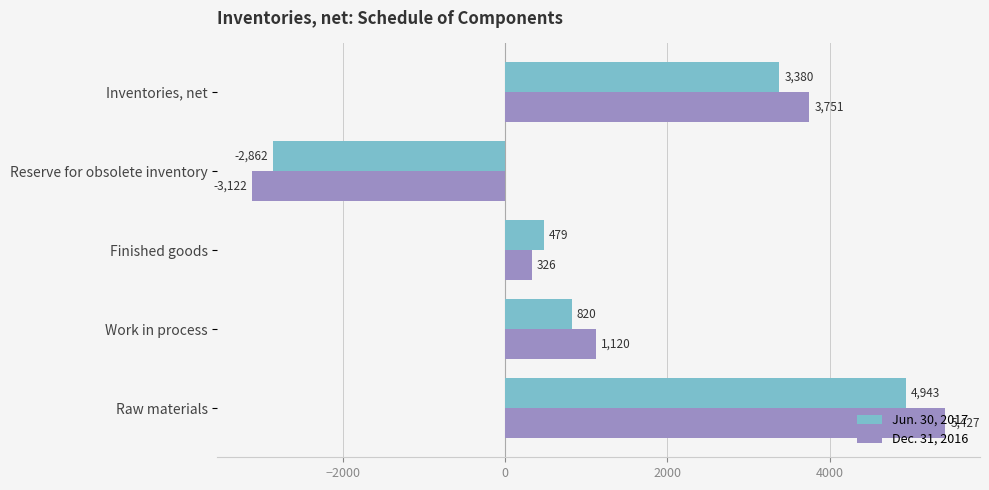

At which category is the sum across all series the highest?

Raw materials